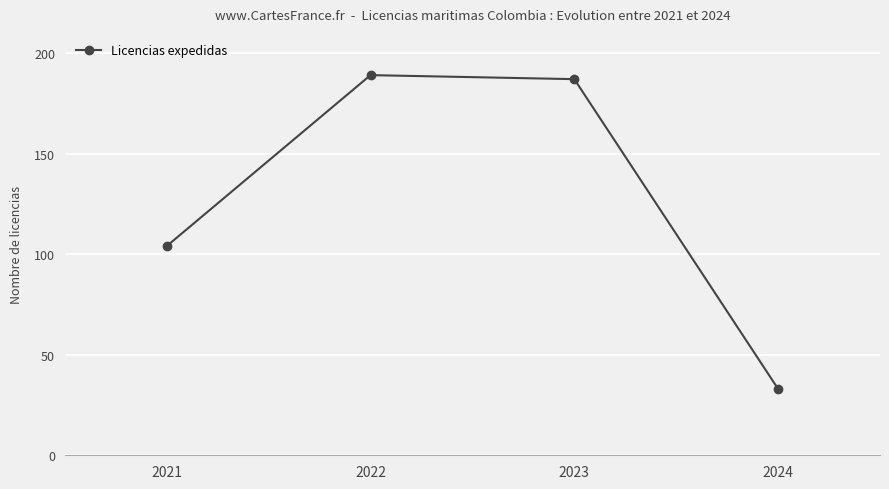

The value at 2022 is 318. True or false?

False